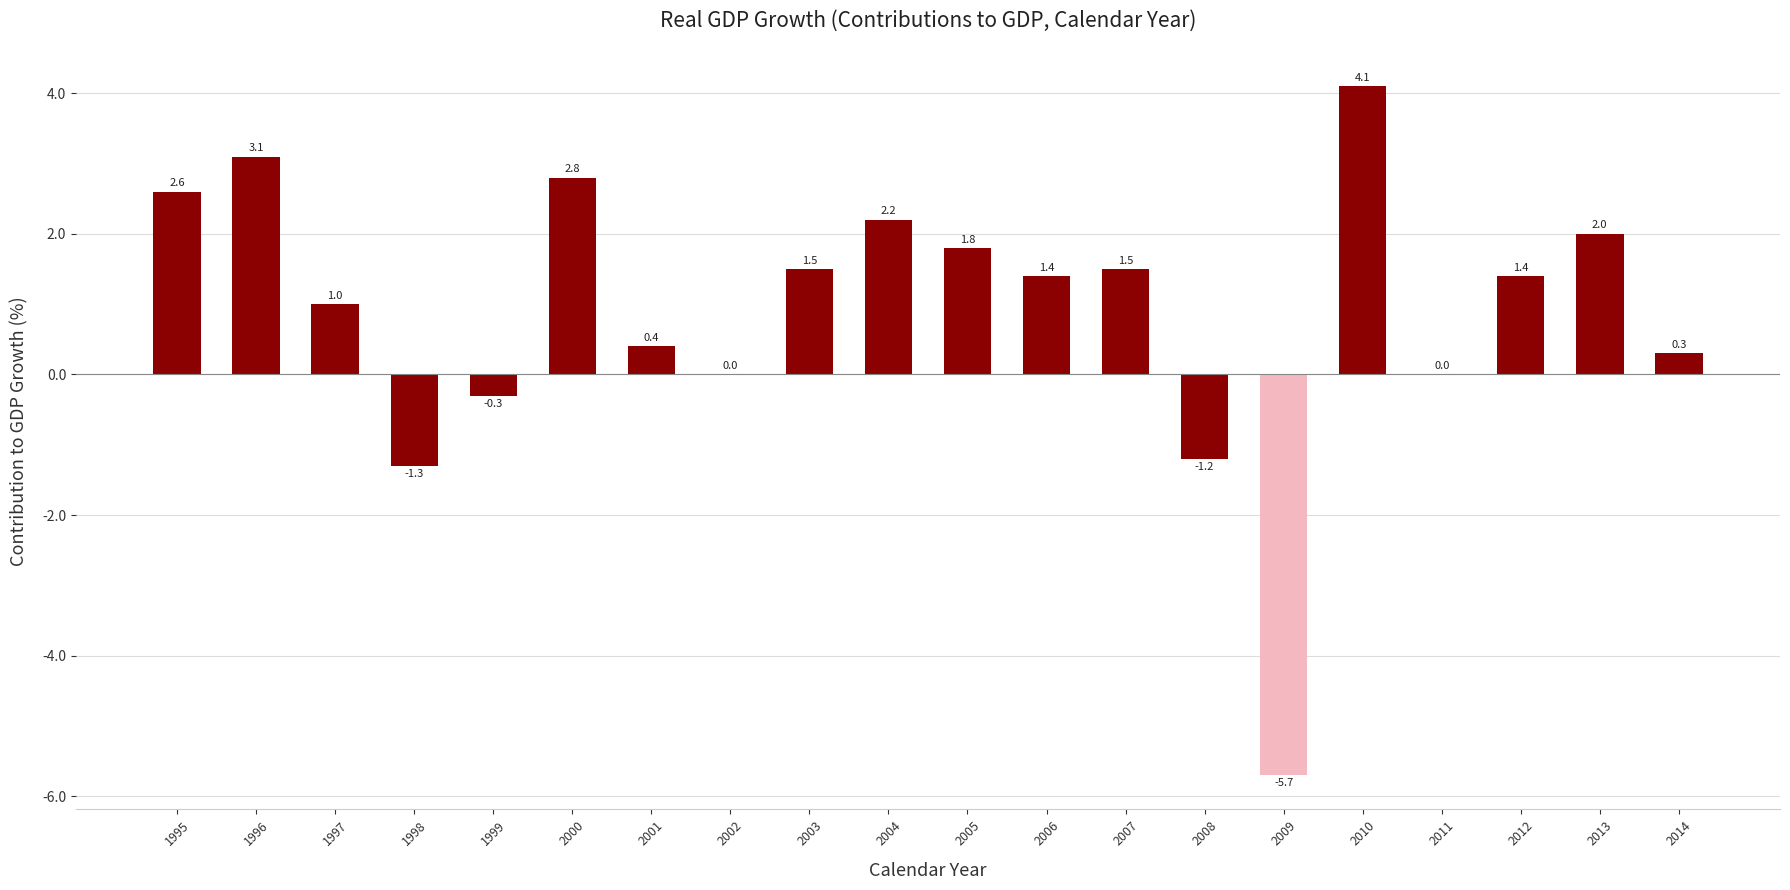

Count the number of data series in this chart.

1